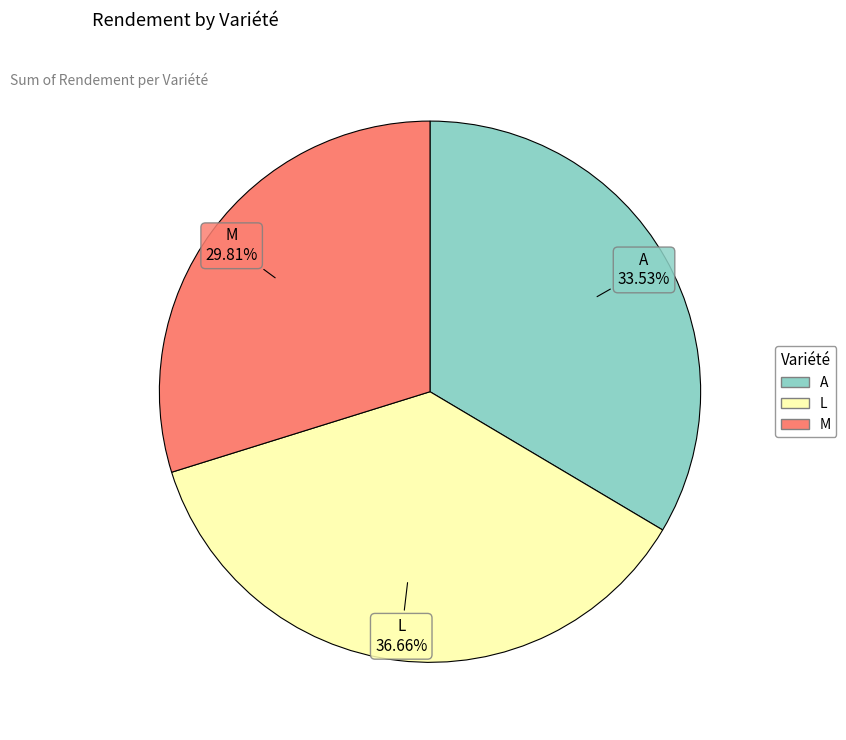

What is the smallest slice in the pie chart?

M